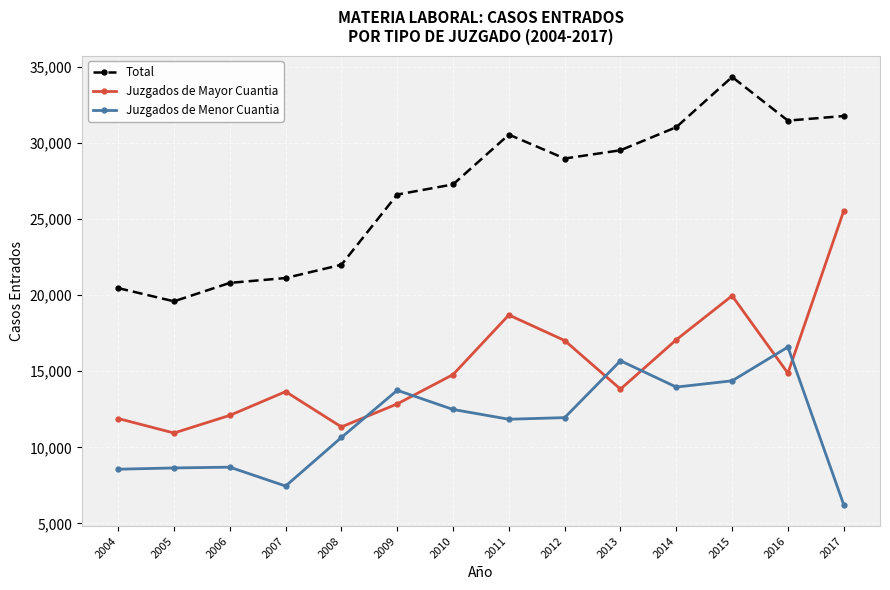

What are all the series names shown in the legend?

Total, Juzgados de Mayor Cuantia, Juzgados de Menor Cuantia